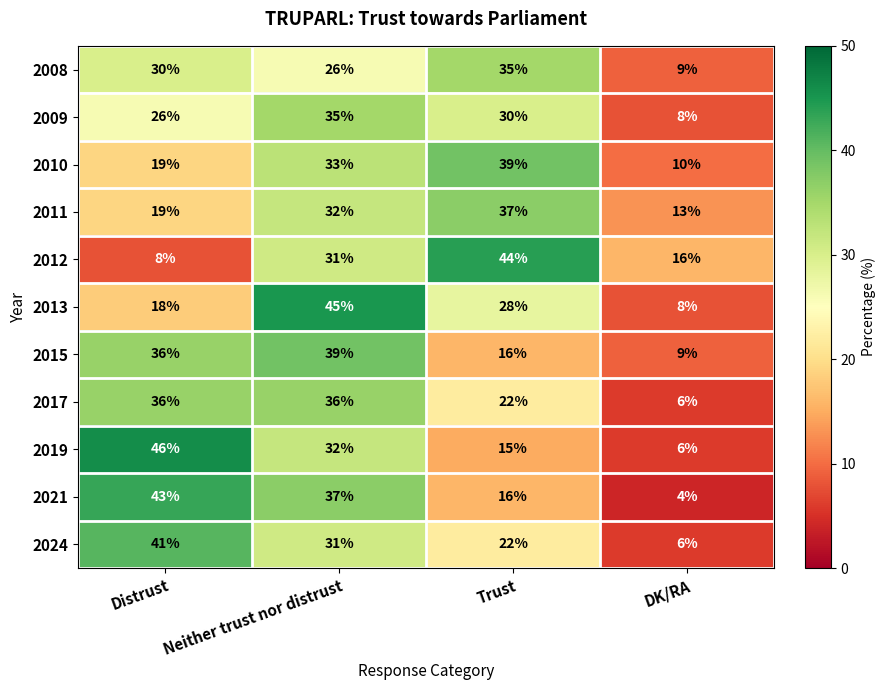

How many data points does each series have?

4